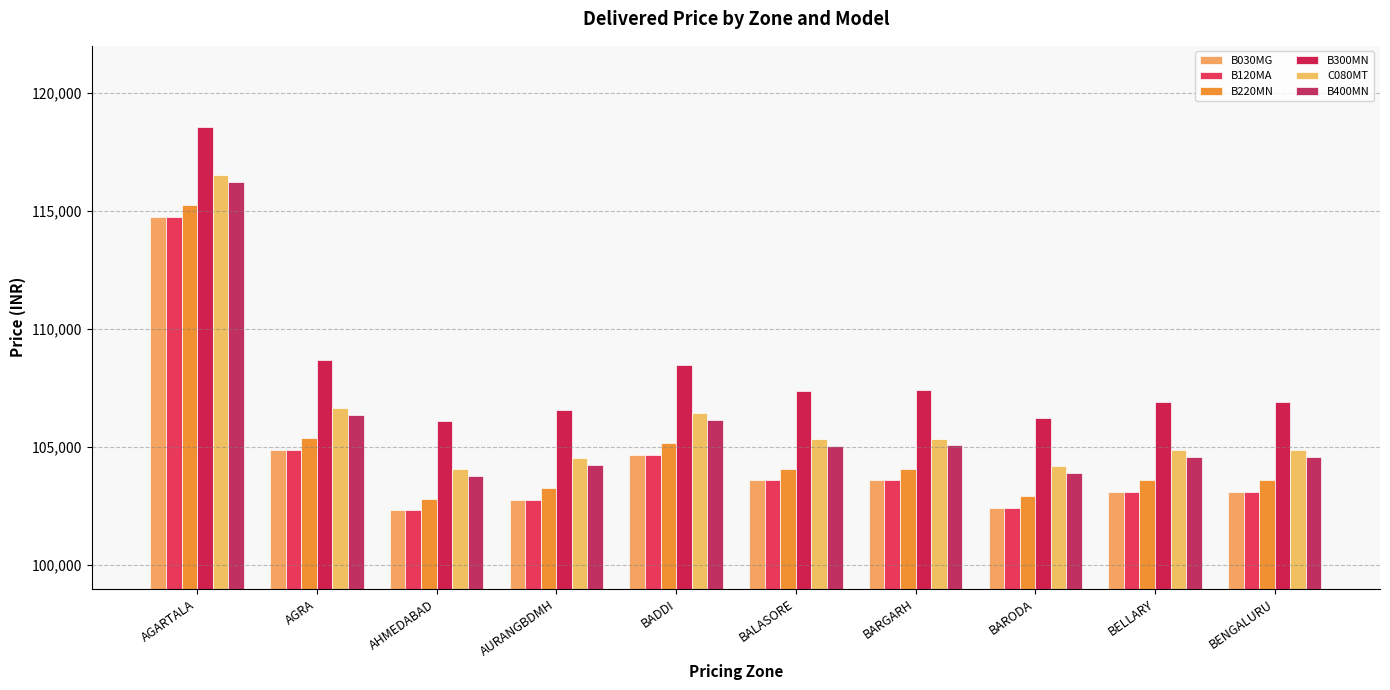

Where does the B300MN series first go above 107396?

AGARTALA